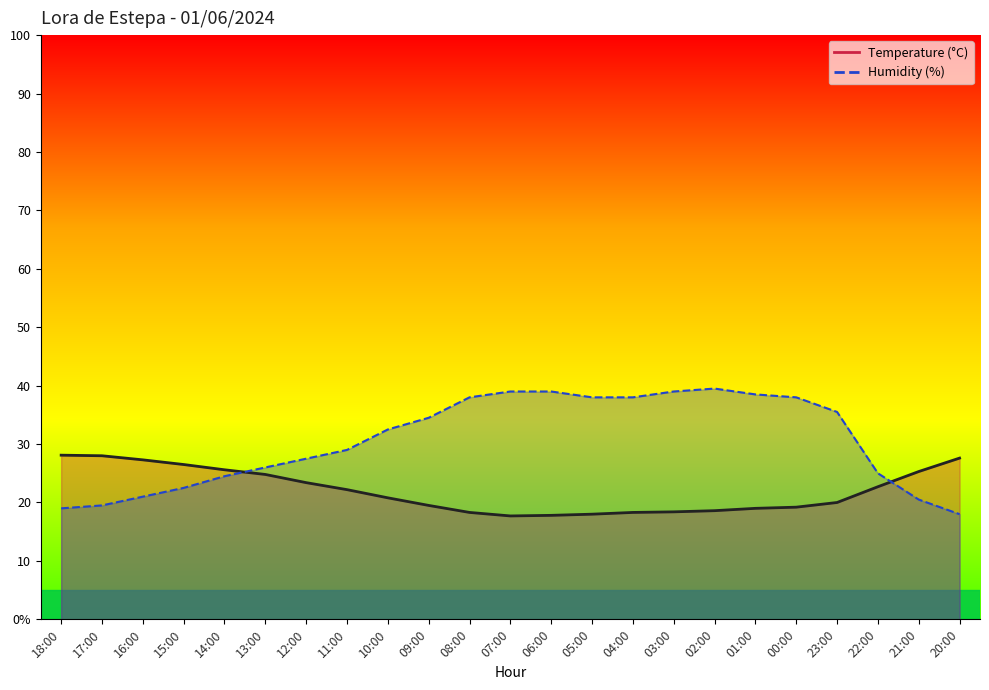

True or false: Temperature (C) has a value of 25.6 at 14:00.

True